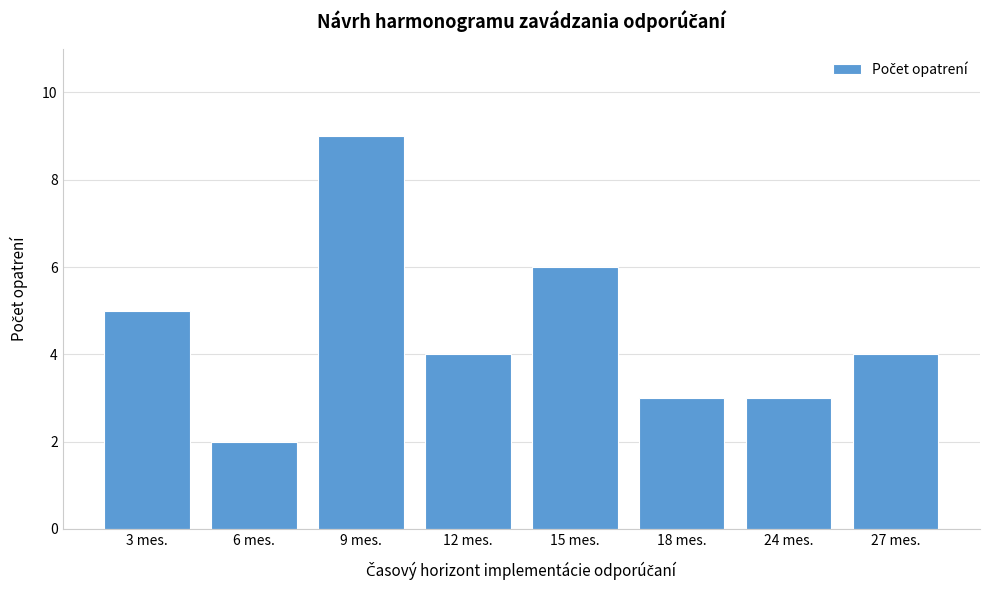

Reading right to left, extract all data points from this chart.

4	3	3	6	4	9	2	5